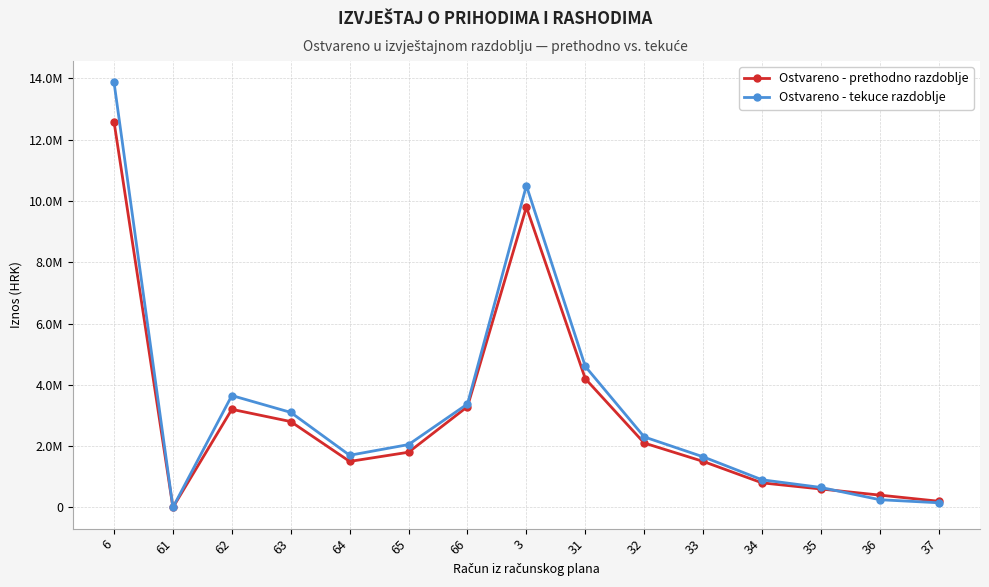

True or false: Ostvareno - prethodno razdoblje has more than 2 interior local peaks.

False